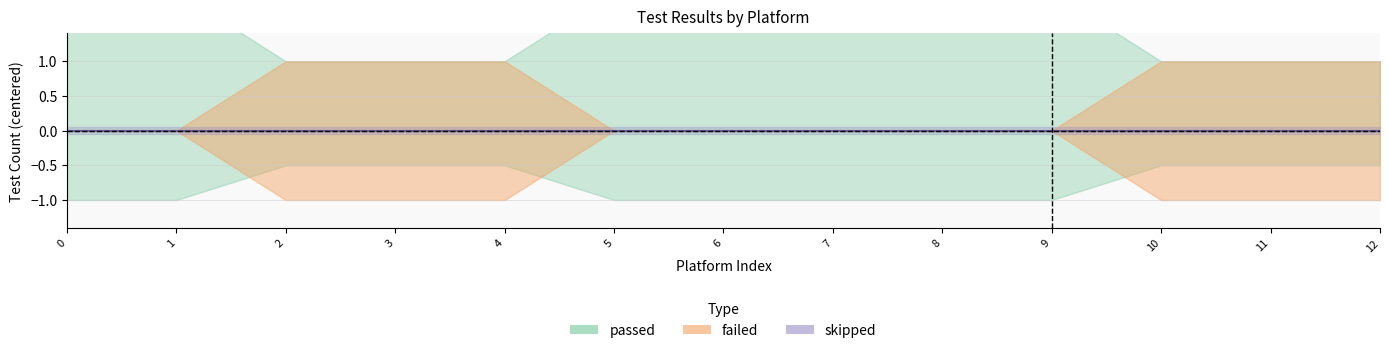

True or false: failed has more than 0 interior local peaks.

False